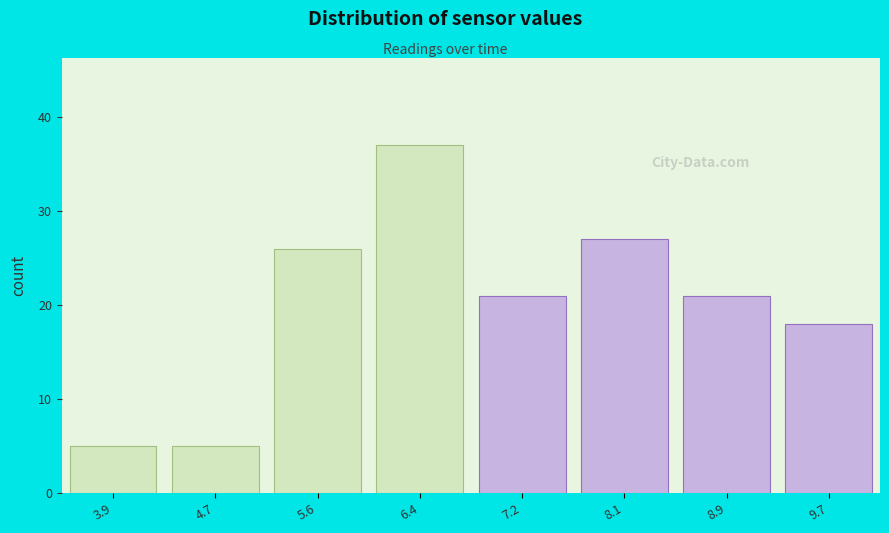

Reading left to right, list all the values displayed in this chart.

5	5	26	37	21	27	21	18